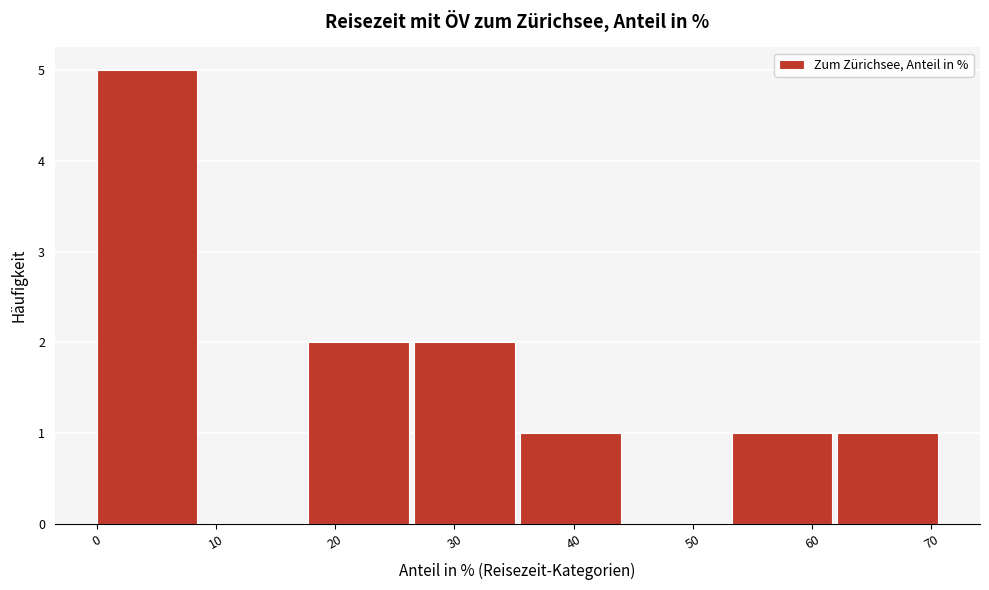

Over which range of the x-axis is the bar tallest?

0 to 9